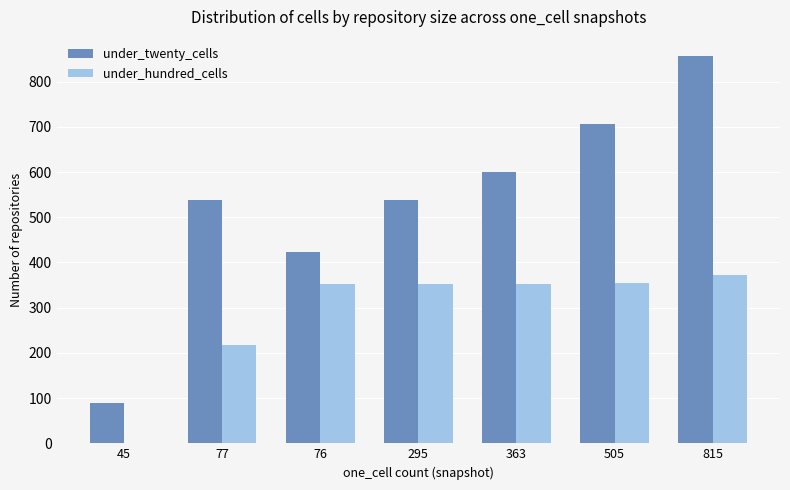

Is the value of under_twenty_cells at 505 greater than the value of under_hundred_cells at 295?

Yes